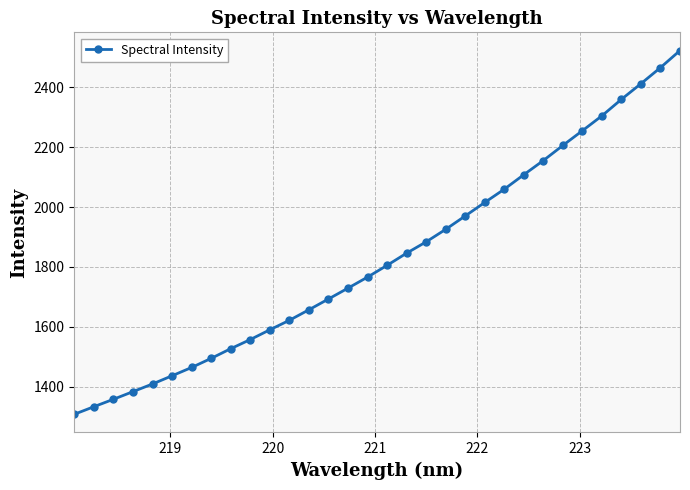

What is the value of the 5th point from the left?

1408.9